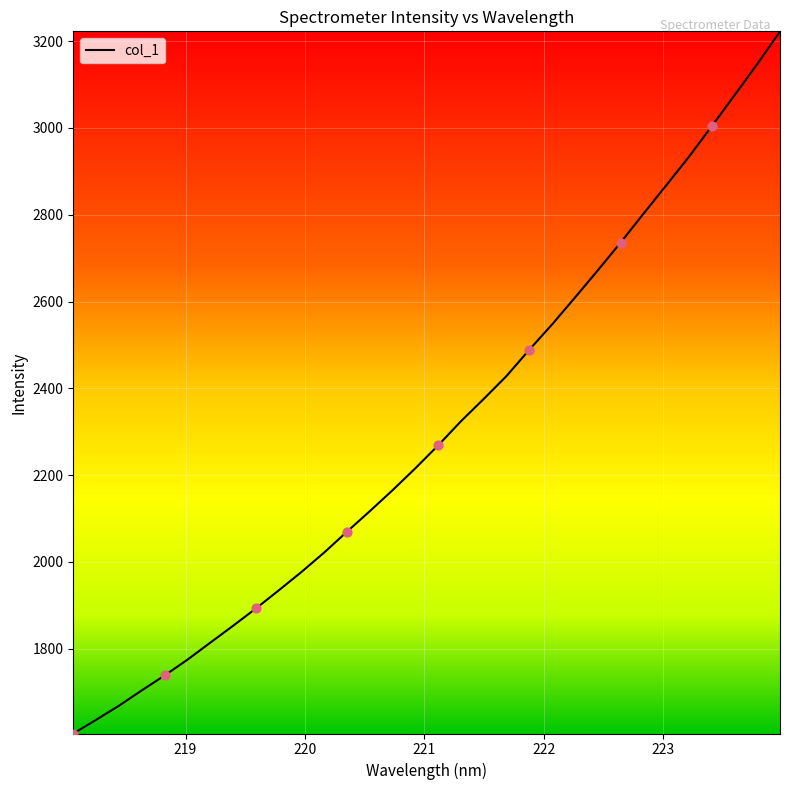

What is the greatest value displayed?

3222.6